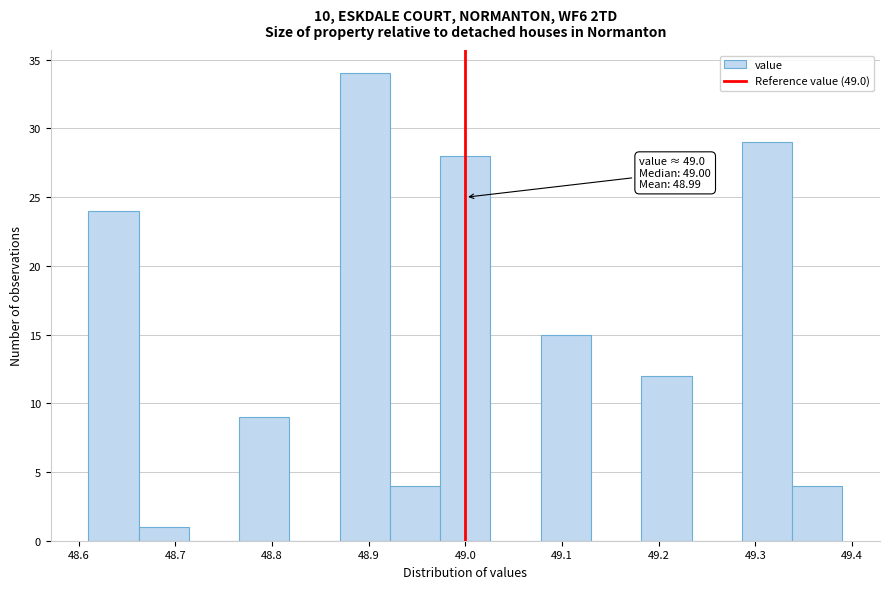

Over which range of the x-axis is the bar tallest?

48.870 to 48.922